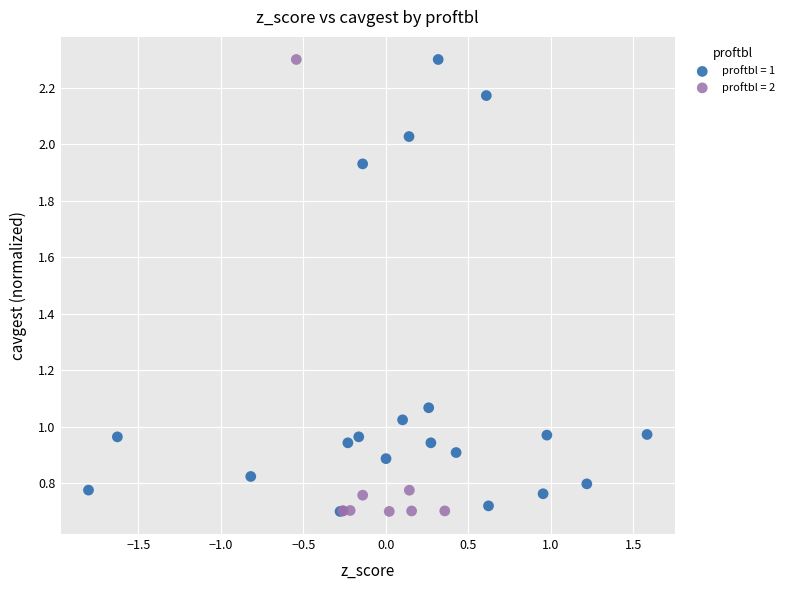

What are all the series names shown in the legend?

proftbl = 1, proftbl = 2